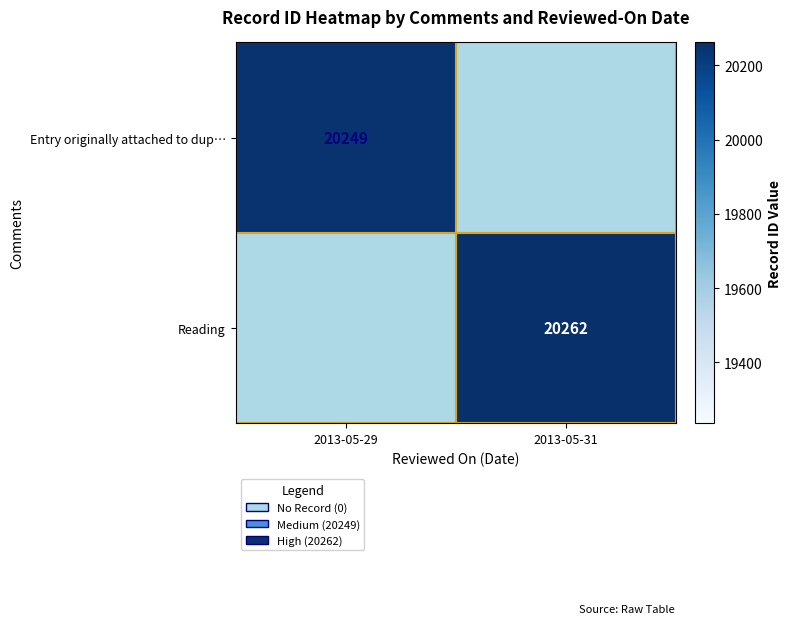

The value of Entry originally attached to dup… at 2013-05-29 is 30582. True or false?

False